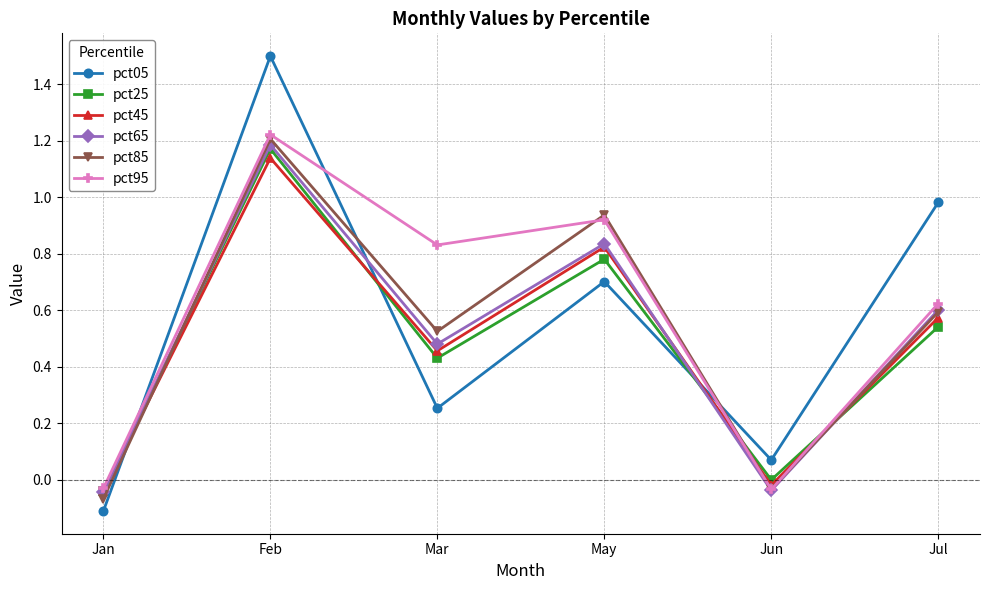

At which category is the sum across all series the highest?

Feb